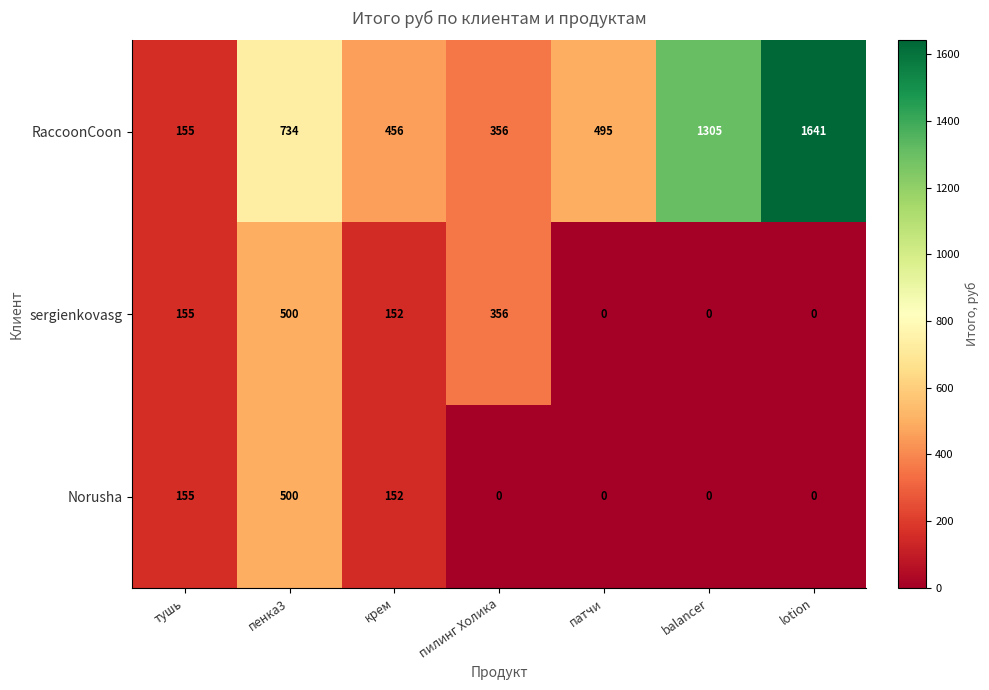

Which series has the largest total across all categories?

RaccoonCoon